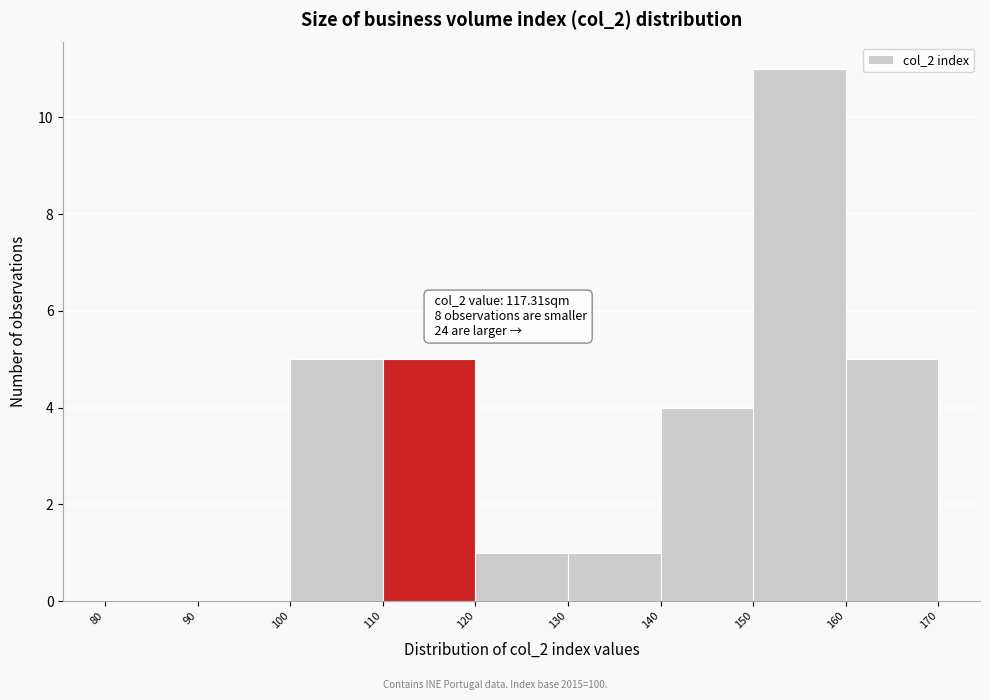

Over which range of the x-axis is the bar tallest?

150 to 160